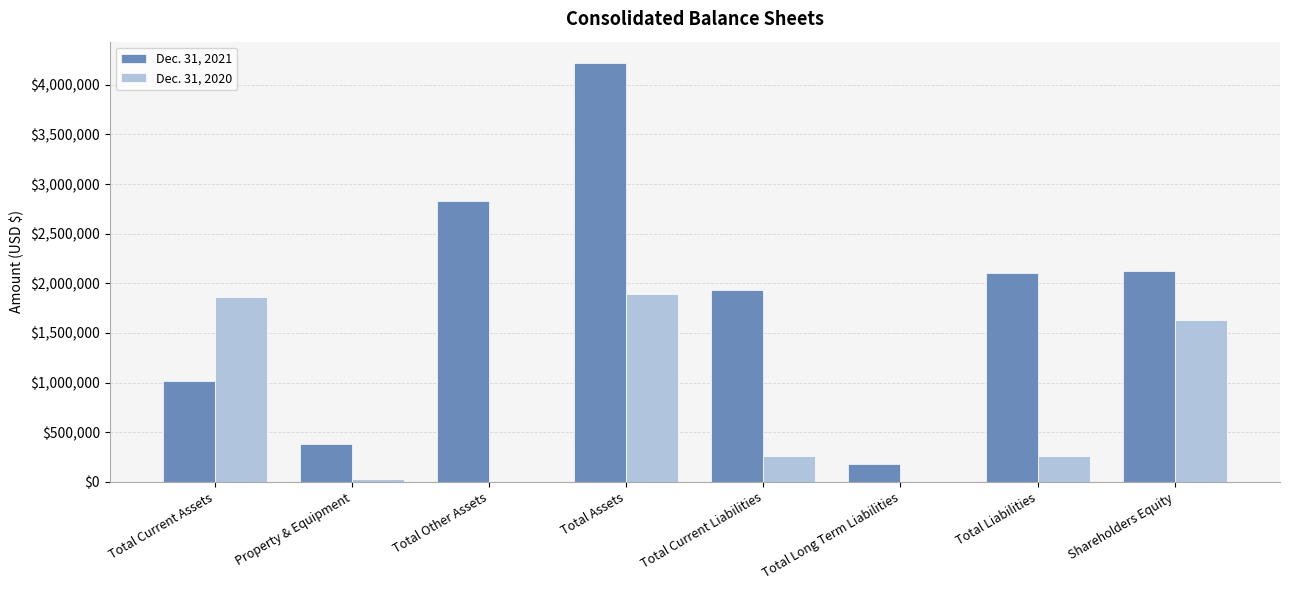

Which series has the largest total across all categories?

Dec. 31, 2021